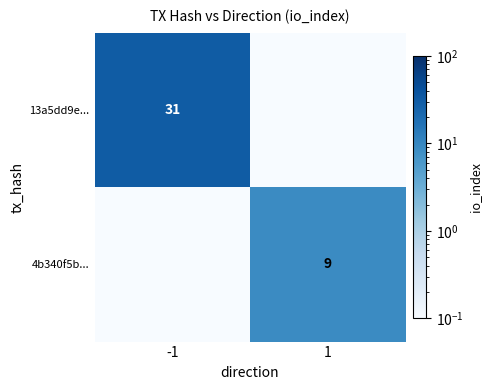

The value of 4b340f5b... at 1 is 15.2. True or false?

False